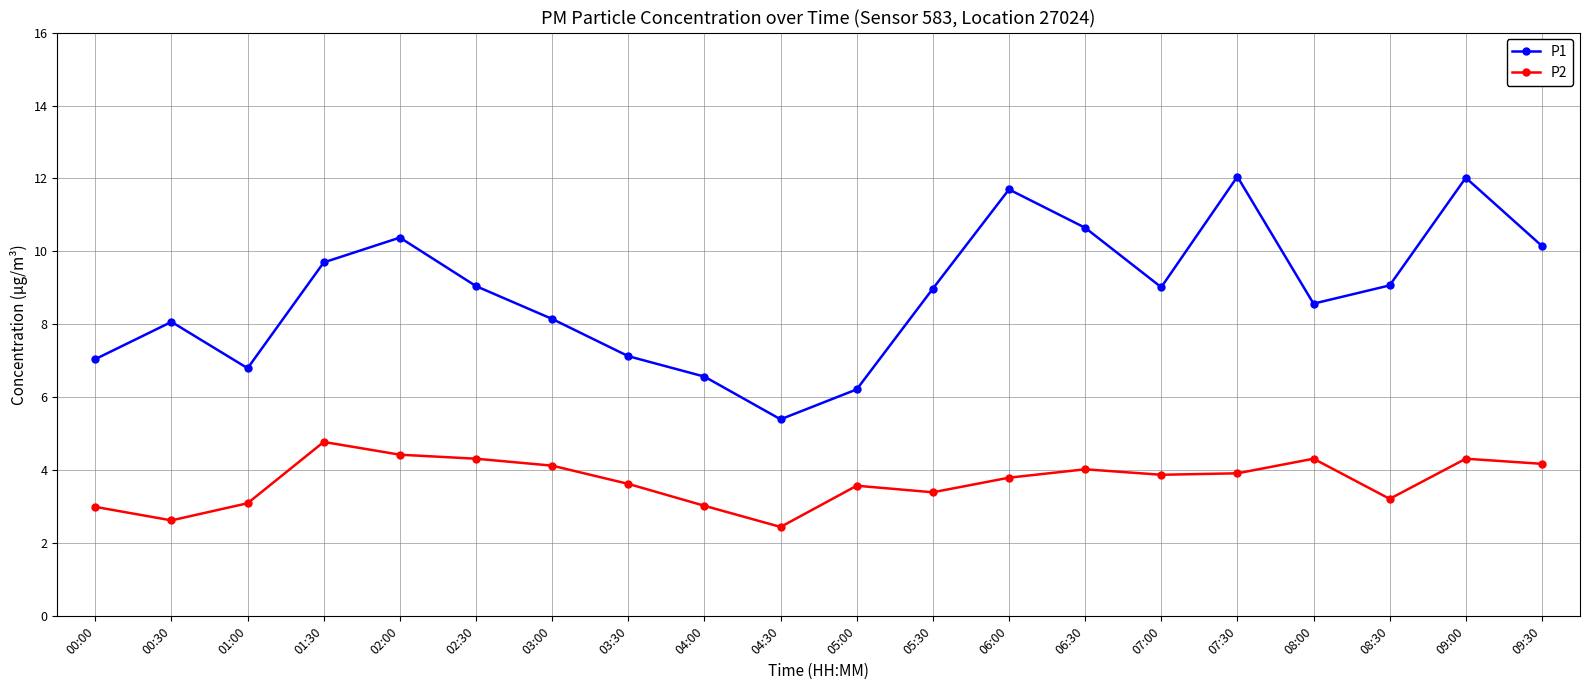

What is the label of the 14th point from the left?

06:30